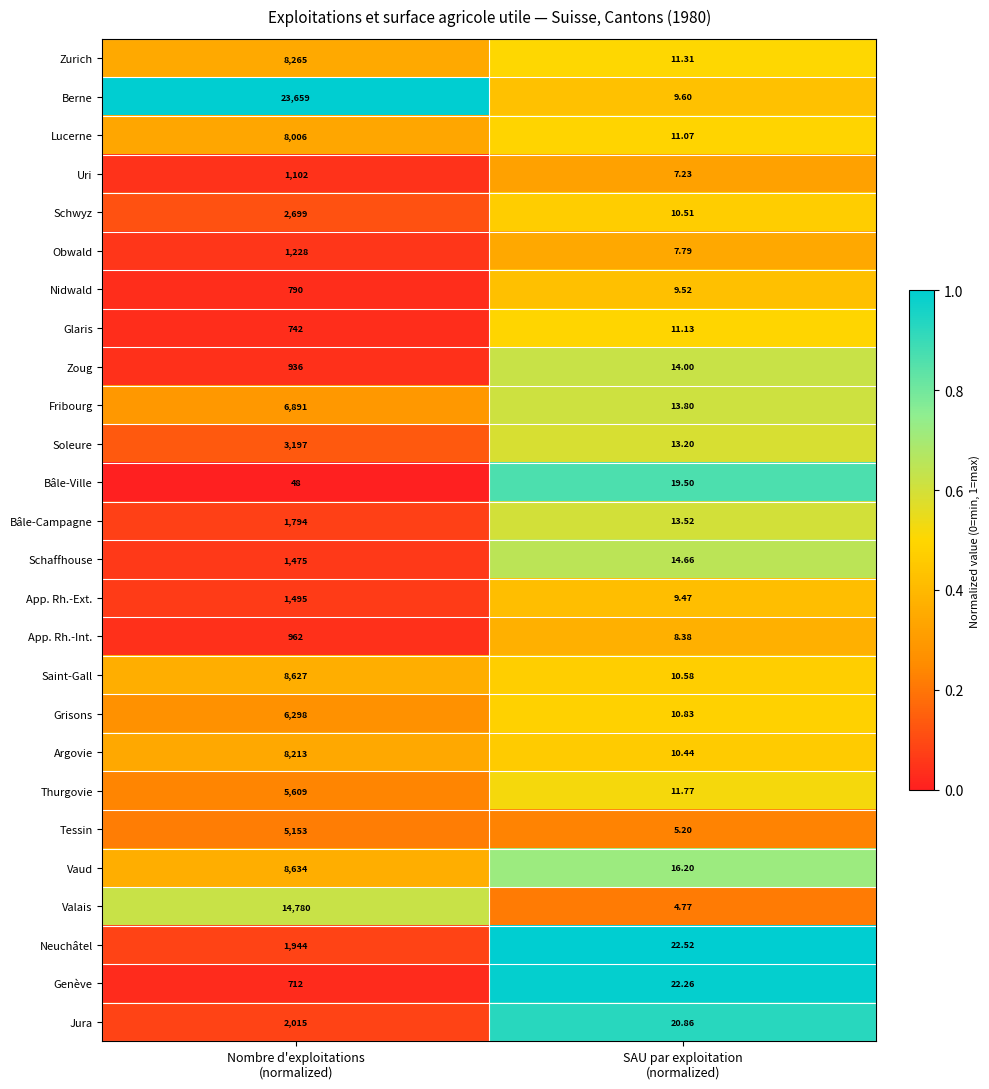

Which series has the largest total across all categories?

Berne